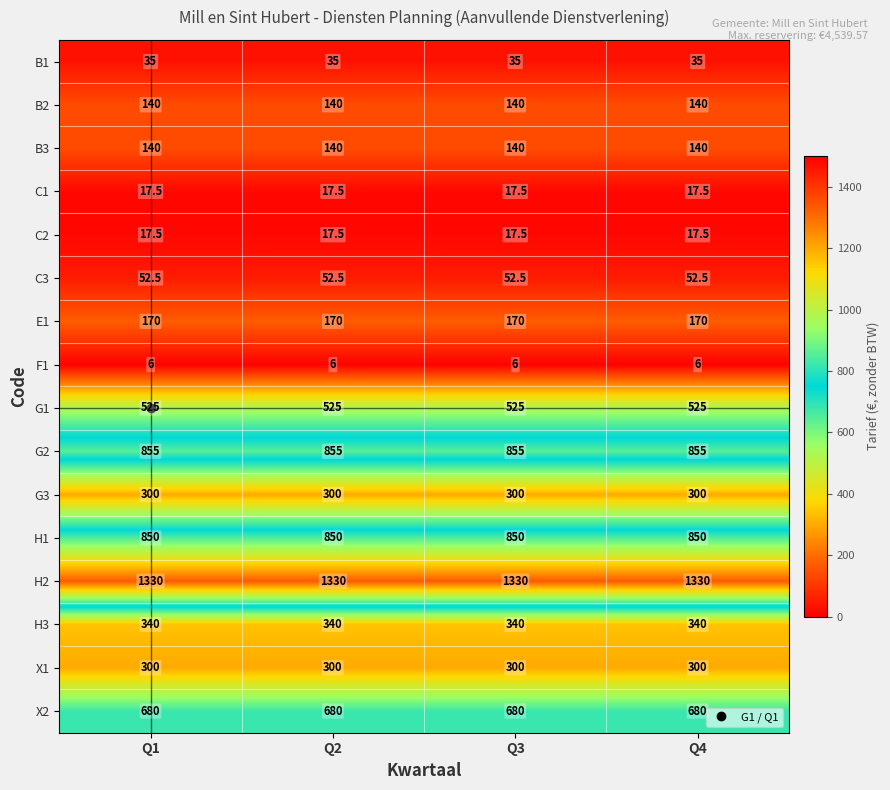

The B2 series shows 140.0 at Q2. True or false?

True